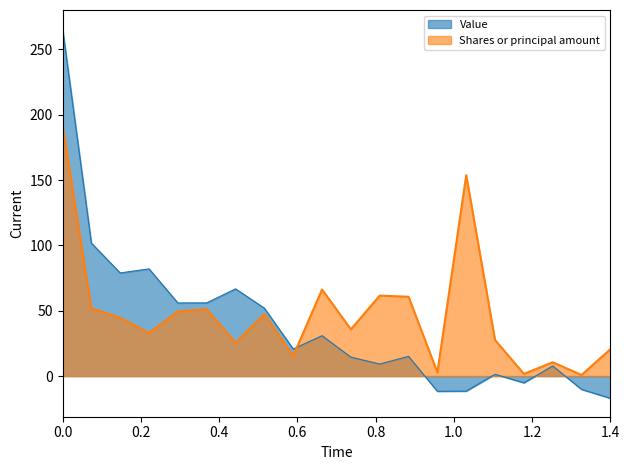

Which series has the widest spread of values?

Value